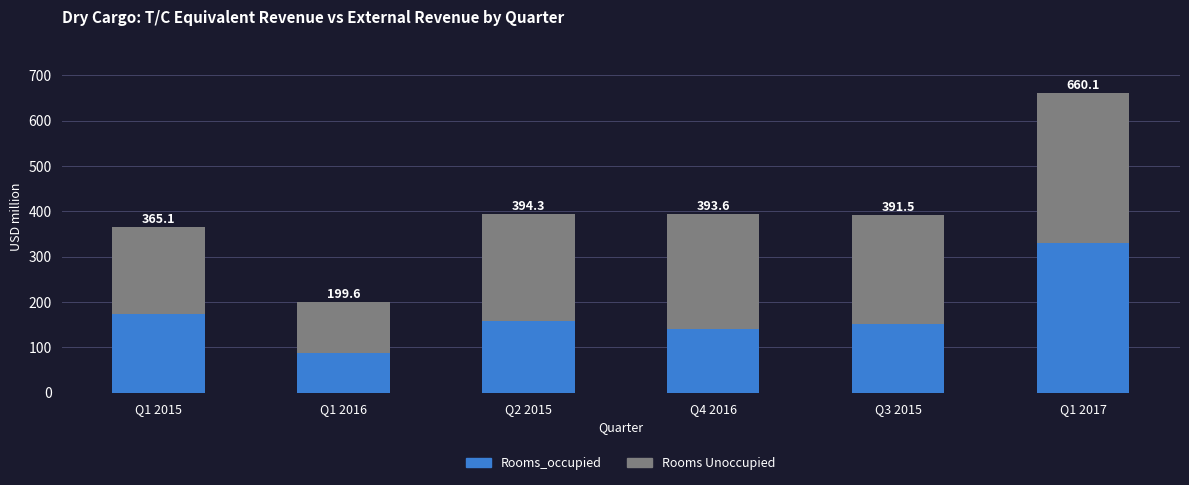

How many bars are there in total?

6